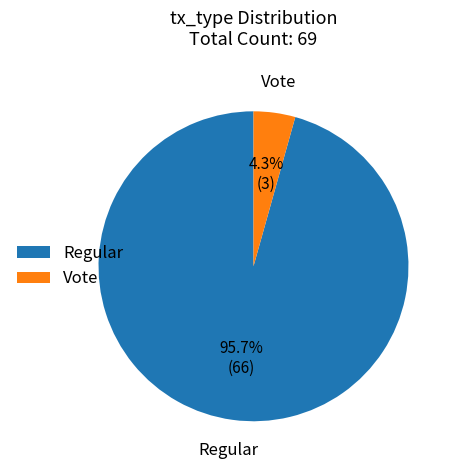

To the nearest percent, what is the average slice percentage?

50%